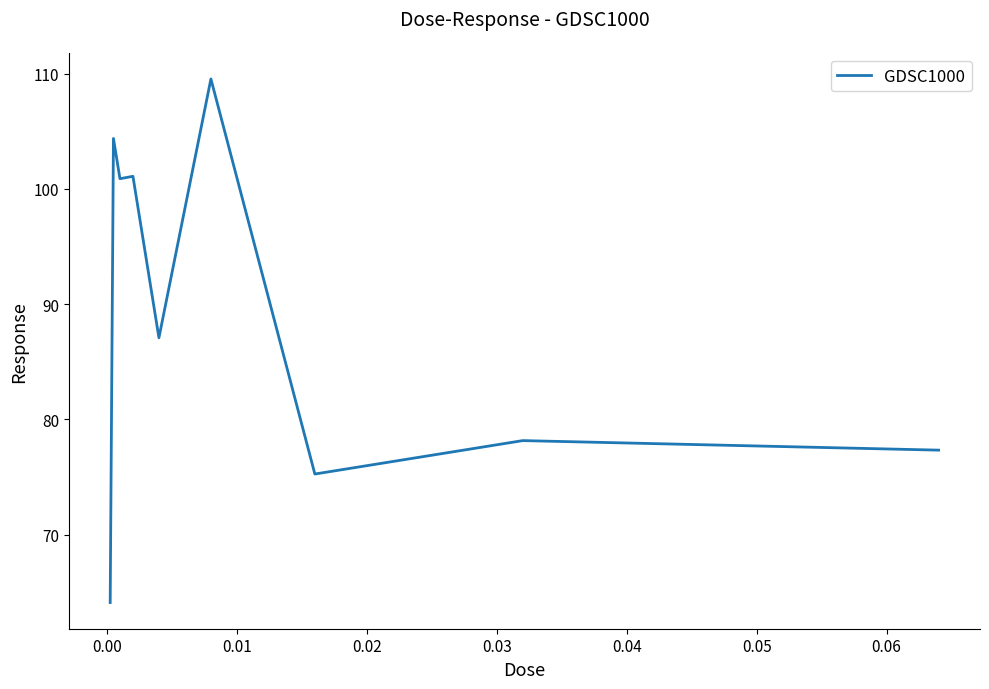

How many categories are shown in the chart?

9